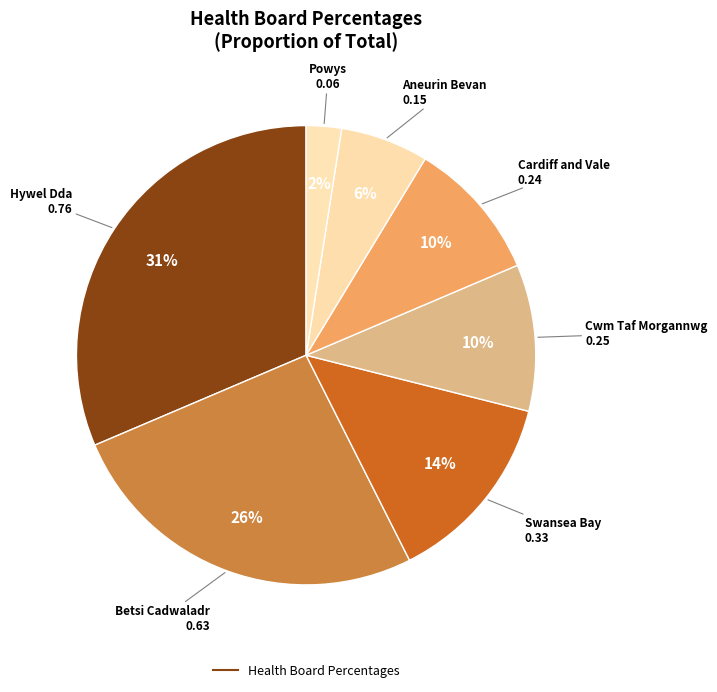

How many slices are in this pie chart?

7